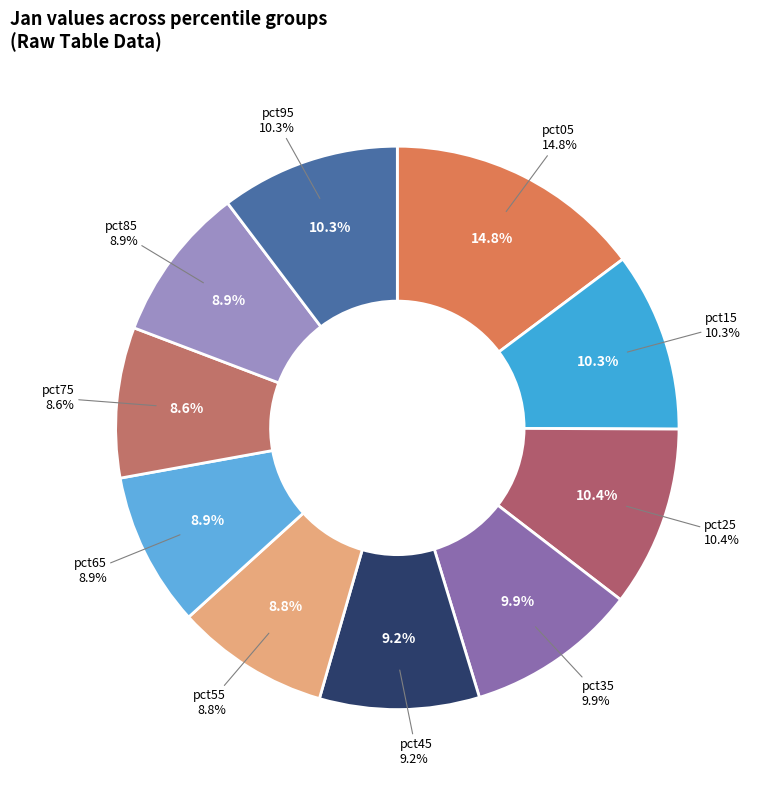

Is there a majority slice in this chart?

No